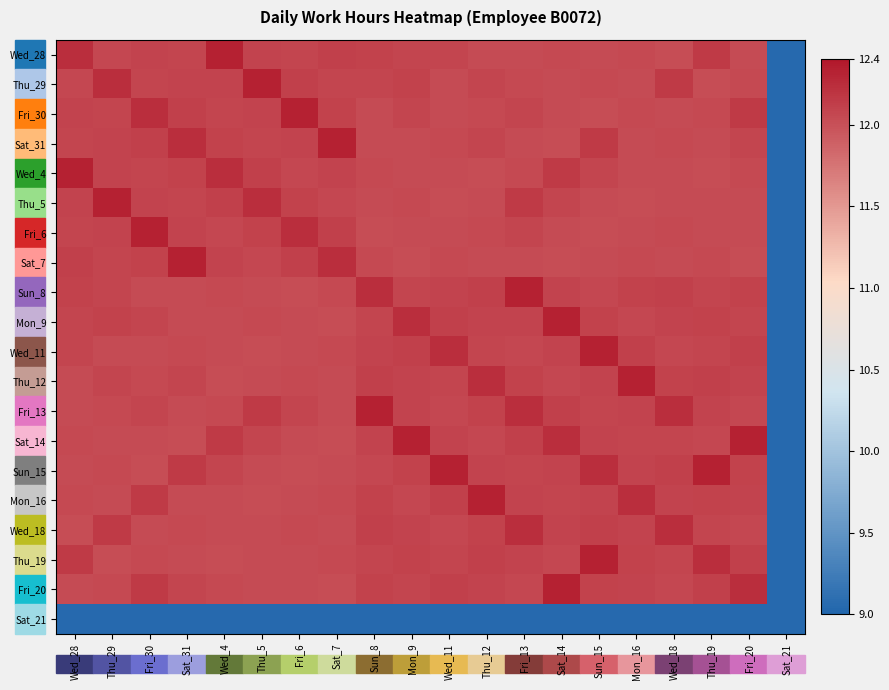

Reading left to right, list all the values displayed in this chart.

Wed_28: Wed_28=12.2	Thu_29=12.1	Fri_30=12.1	Sat_31=12.1	Wed_4=12.3	Thu_5=12.1	Fri_6=12.1	Sat_7=12.1	Sun_8=12.1	Mon_9=12.1	Wed_11=12.1	Thu_12=12.0	Fri_13=12.0	Sat_14=12.1	Sun_15=12.0	Mon_16=12.1	Wed_18=12.0	Thu_19=12.2	Fri_20=12.0	Sat_21=9.0
Thu_29: Wed_28=12.1	Thu_29=12.2	Fri_30=12.1	Sat_31=12.1	Wed_4=12.1	Thu_5=12.3	Fri_6=12.1	Sat_7=12.1	Sun_8=12.1	Mon_9=12.1	Wed_11=12.0	Thu_12=12.1	Fri_13=12.1	Sat_14=12.0	Sun_15=12.1	Mon_16=12.0	Wed_18=12.2	Thu_19=12.0	Fri_20=12.1	Sat_21=9.0
Fri_30: Wed_28=12.1	Thu_29=12.1	Fri_30=12.2	Sat_31=12.1	Wed_4=12.1	Thu_5=12.1	Fri_6=12.3	Sat_7=12.1	Sun_8=12.0	Mon_9=12.1	Wed_11=12.0	Thu_12=12.1	Fri_13=12.1	Sat_14=12.0	Sun_15=12.0	Mon_16=12.1	Wed_18=12.0	Thu_19=12.1	Fri_20=12.2	Sat_21=9.0
Sat_31: Wed_28=12.1	Thu_29=12.1	Fri_30=12.1	Sat_31=12.2	Wed_4=12.1	Thu_5=12.1	Fri_6=12.1	Sat_7=12.3	Sun_8=12.0	Mon_9=12.0	Wed_11=12.1	Thu_12=12.1	Fri_13=12.0	Sat_14=12.0	Sun_15=12.2	Mon_16=12.0	Wed_18=12.1	Thu_19=12.0	Fri_20=12.1	Sat_21=9.0
Wed_4: Wed_28=12.3	Thu_29=12.1	Fri_30=12.1	Sat_31=12.1	Wed_4=12.2	Thu_5=12.1	Fri_6=12.1	Sat_7=12.1	Sun_8=12.1	Mon_9=12.0	Wed_11=12.0	Thu_12=12.0	Fri_13=12.1	Sat_14=12.2	Sun_15=12.1	Mon_16=12.0	Wed_18=12.0	Thu_19=12.0	Fri_20=12.1	Sat_21=9.0
Thu_5: Wed_28=12.1	Thu_29=12.3	Fri_30=12.1	Sat_31=12.1	Wed_4=12.1	Thu_5=12.2	Fri_6=12.1	Sat_7=12.1	Sun_8=12.0	Mon_9=12.1	Wed_11=12.0	Thu_12=12.0	Fri_13=12.2	Sat_14=12.1	Sun_15=12.0	Mon_16=12.0	Wed_18=12.0	Thu_19=12.0	Fri_20=12.0	Sat_21=9.0
Fri_6: Wed_28=12.1	Thu_29=12.1	Fri_30=12.3	Sat_31=12.1	Wed_4=12.1	Thu_5=12.1	Fri_6=12.2	Sat_7=12.1	Sun_8=12.0	Mon_9=12.0	Wed_11=12.0	Thu_12=12.1	Fri_13=12.1	Sat_14=12.0	Sun_15=12.0	Mon_16=12.0	Wed_18=12.1	Thu_19=12.0	Fri_20=12.0	Sat_21=9.0
Sat_7: Wed_28=12.1	Thu_29=12.1	Fri_30=12.1	Sat_31=12.3	Wed_4=12.1	Thu_5=12.1	Fri_6=12.1	Sat_7=12.2	Sun_8=12.1	Mon_9=12.0	Wed_11=12.1	Thu_12=12.0	Fri_13=12.0	Sat_14=12.0	Sun_15=12.0	Mon_16=12.1	Wed_18=12.0	Thu_19=12.1	Fri_20=12.0	Sat_21=9.0
Sun_8: Wed_28=12.1	Thu_29=12.1	Fri_30=12.0	Sat_31=12.0	Wed_4=12.1	Thu_5=12.0	Fri_6=12.0	Sat_7=12.1	Sun_8=12.2	Mon_9=12.1	Wed_11=12.1	Thu_12=12.1	Fri_13=12.3	Sat_14=12.1	Sun_15=12.1	Mon_16=12.1	Wed_18=12.1	Thu_19=12.1	Fri_20=12.1	Sat_21=9.0
Mon_9: Wed_28=12.1	Thu_29=12.1	Fri_30=12.1	Sat_31=12.0	Wed_4=12.0	Thu_5=12.1	Fri_6=12.0	Sat_7=12.0	Sun_8=12.1	Mon_9=12.2	Wed_11=12.1	Thu_12=12.1	Fri_13=12.1	Sat_14=12.3	Sun_15=12.1	Mon_16=12.1	Wed_18=12.1	Thu_19=12.1	Fri_20=12.1	Sat_21=9.0
Wed_11: Wed_28=12.1	Thu_29=12.0	Fri_30=12.0	Sat_31=12.1	Wed_4=12.0	Thu_5=12.0	Fri_6=12.0	Sat_7=12.1	Sun_8=12.1	Mon_9=12.1	Wed_11=12.2	Thu_12=12.1	Fri_13=12.1	Sat_14=12.1	Sun_15=12.3	Mon_16=12.1	Wed_18=12.1	Thu_19=12.1	Fri_20=12.1	Sat_21=9.0
Thu_12: Wed_28=12.0	Thu_29=12.1	Fri_30=12.1	Sat_31=12.1	Wed_4=12.0	Thu_5=12.0	Fri_6=12.1	Sat_7=12.0	Sun_8=12.1	Mon_9=12.1	Wed_11=12.1	Thu_12=12.2	Fri_13=12.1	Sat_14=12.1	Sun_15=12.1	Mon_16=12.3	Wed_18=12.1	Thu_19=12.1	Fri_20=12.1	Sat_21=9.0
Fri_13: Wed_28=12.0	Thu_29=12.1	Fri_30=12.1	Sat_31=12.0	Wed_4=12.1	Thu_5=12.2	Fri_6=12.1	Sat_7=12.0	Sun_8=12.3	Mon_9=12.1	Wed_11=12.1	Thu_12=12.1	Fri_13=12.2	Sat_14=12.1	Sun_15=12.1	Mon_16=12.1	Wed_18=12.2	Thu_19=12.1	Fri_20=12.1	Sat_21=9.0
Sat_14: Wed_28=12.1	Thu_29=12.0	Fri_30=12.0	Sat_31=12.0	Wed_4=12.2	Thu_5=12.1	Fri_6=12.0	Sat_7=12.0	Sun_8=12.1	Mon_9=12.3	Wed_11=12.1	Thu_12=12.1	Fri_13=12.1	Sat_14=12.2	Sun_15=12.1	Mon_16=12.1	Wed_18=12.1	Thu_19=12.1	Fri_20=12.3	Sat_21=9.0
Sun_15: Wed_28=12.0	Thu_29=12.1	Fri_30=12.0	Sat_31=12.2	Wed_4=12.1	Thu_5=12.0	Fri_6=12.0	Sat_7=12.0	Sun_8=12.1	Mon_9=12.1	Wed_11=12.3	Thu_12=12.1	Fri_13=12.1	Sat_14=12.1	Sun_15=12.2	Mon_16=12.1	Wed_18=12.1	Thu_19=12.3	Fri_20=12.1	Sat_21=9.0
Mon_16: Wed_28=12.1	Thu_29=12.0	Fri_30=12.2	Sat_31=12.0	Wed_4=12.0	Thu_5=12.0	Fri_6=12.0	Sat_7=12.1	Sun_8=12.1	Mon_9=12.1	Wed_11=12.1	Thu_12=12.3	Fri_13=12.1	Sat_14=12.1	Sun_15=12.1	Mon_16=12.2	Wed_18=12.1	Thu_19=12.1	Fri_20=12.1	Sat_21=9.0
Wed_18: Wed_28=12.0	Thu_29=12.2	Fri_30=12.0	Sat_31=12.1	Wed_4=12.0	Thu_5=12.0	Fri_6=12.1	Sat_7=12.0	Sun_8=12.1	Mon_9=12.1	Wed_11=12.1	Thu_12=12.1	Fri_13=12.2	Sat_14=12.1	Sun_15=12.1	Mon_16=12.1	Wed_18=12.2	Thu_19=12.1	Fri_20=12.1	Sat_21=9.0
Thu_19: Wed_28=12.2	Thu_29=12.0	Fri_30=12.1	Sat_31=12.0	Wed_4=12.0	Thu_5=12.0	Fri_6=12.0	Sat_7=12.1	Sun_8=12.1	Mon_9=12.1	Wed_11=12.1	Thu_12=12.1	Fri_13=12.1	Sat_14=12.1	Sun_15=12.3	Mon_16=12.1	Wed_18=12.1	Thu_19=12.2	Fri_20=12.1	Sat_21=9.0
Fri_20: Wed_28=12.0	Thu_29=12.1	Fri_30=12.2	Sat_31=12.1	Wed_4=12.1	Thu_5=12.0	Fri_6=12.0	Sat_7=12.0	Sun_8=12.1	Mon_9=12.1	Wed_11=12.1	Thu_12=12.1	Fri_13=12.1	Sat_14=12.3	Sun_15=12.1	Mon_16=12.1	Wed_18=12.1	Thu_19=12.1	Fri_20=12.2	Sat_21=9.0
Sat_21: Wed_28=9.0	Thu_29=9.0	Fri_30=9.0	Sat_31=9.0	Wed_4=9.0	Thu_5=9.0	Fri_6=9.0	Sat_7=9.0	Sun_8=9.0	Mon_9=9.0	Wed_11=9.0	Thu_12=9.0	Fri_13=9.0	Sat_14=9.0	Sun_15=9.0	Mon_16=9.0	Wed_18=9.0	Thu_19=9.0	Fri_20=9.0	Sat_21=9.0